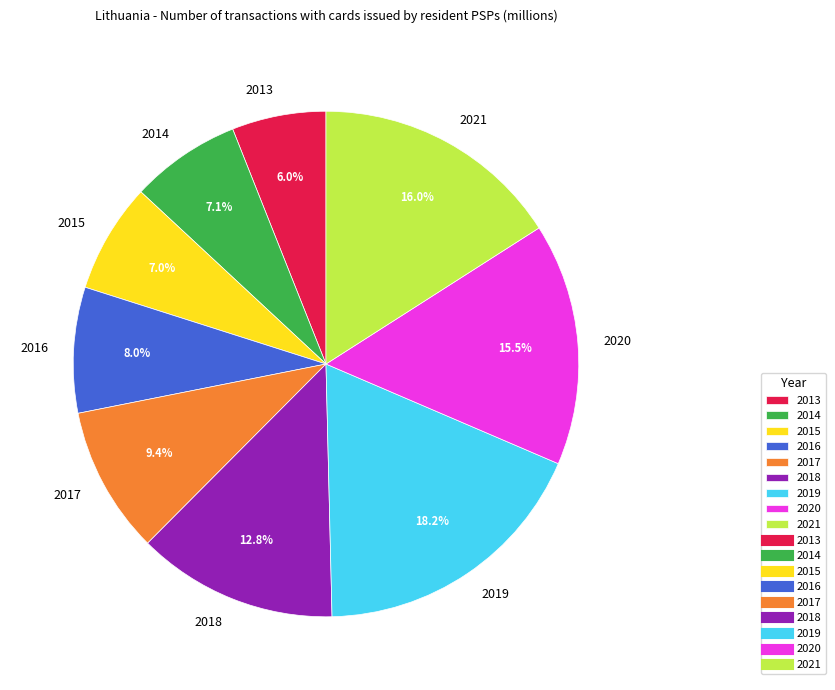

Is it true that 2017 is 24% of the pie?

False